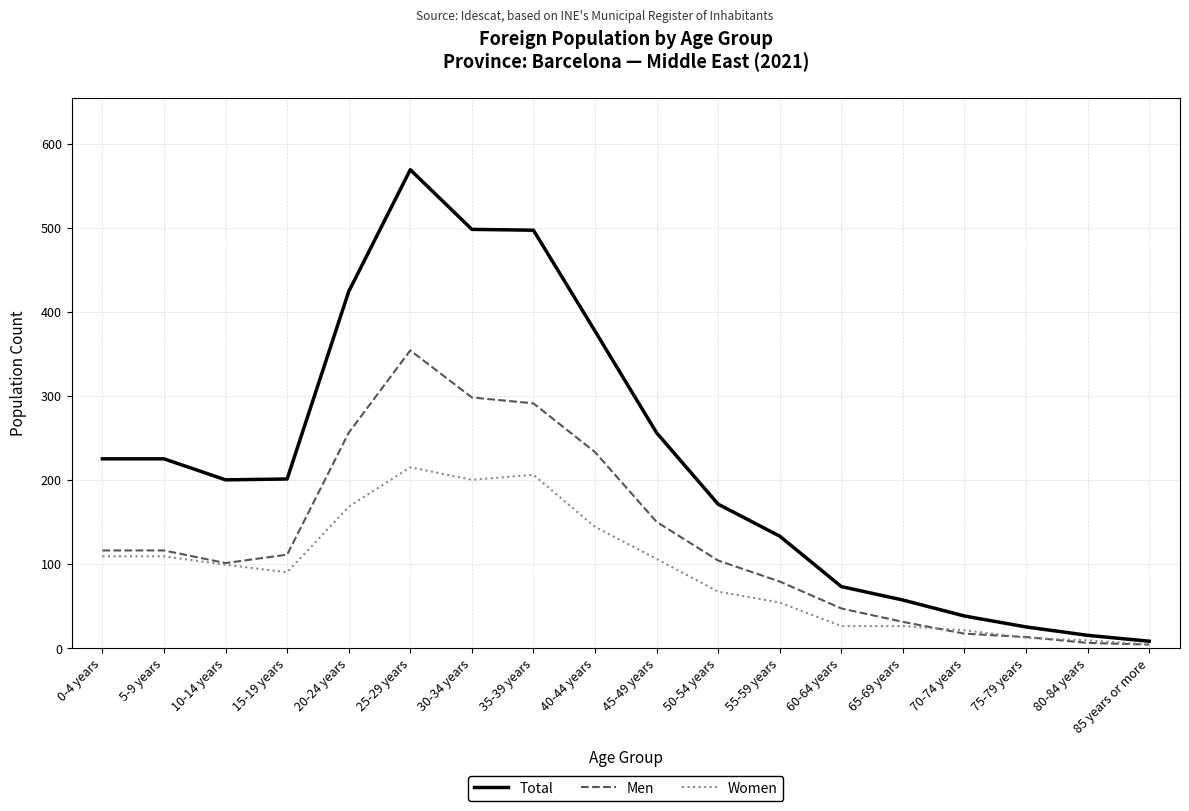

What is the maximum value for Total?

569